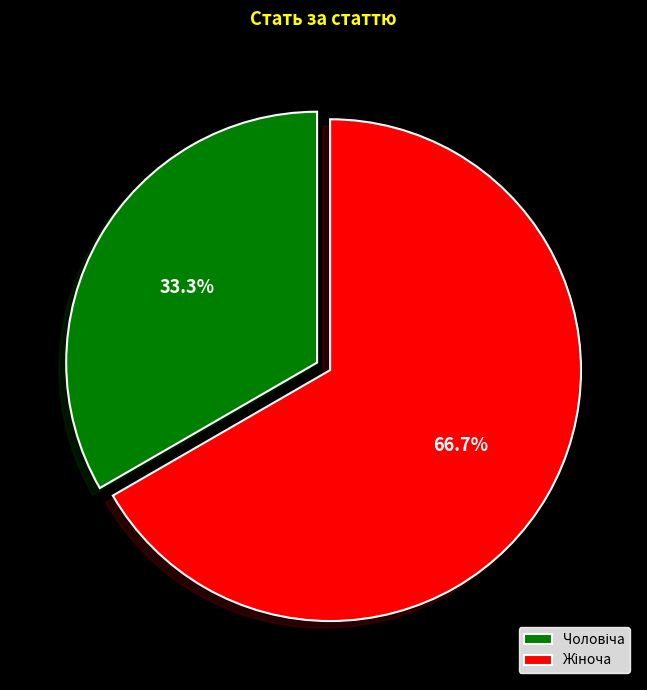

Is there any slice that represents more than half of the pie?

Yes